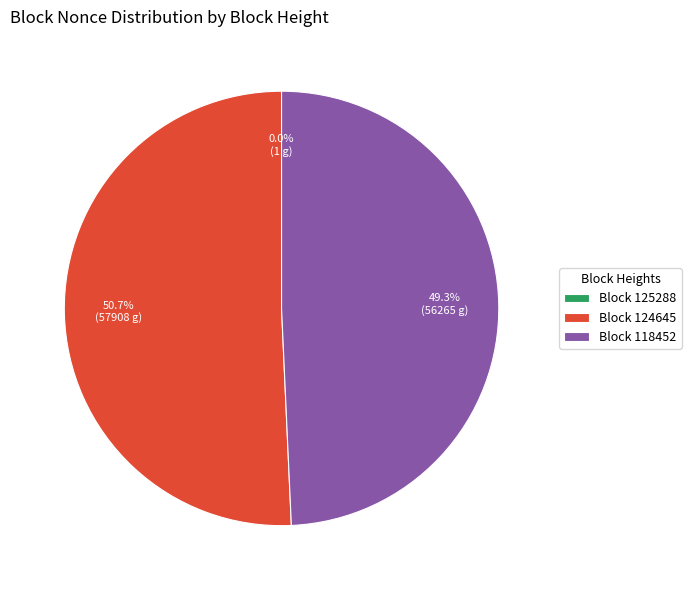

Do Block 118452 and Block 124645 together represent more than half of the pie?

Yes